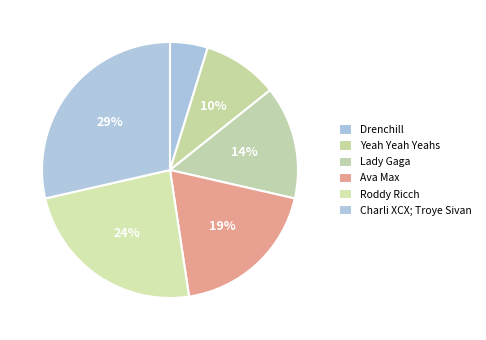

Approximately how many times larger is the value at Roddy Ricch compared to Ava Max?

1.2